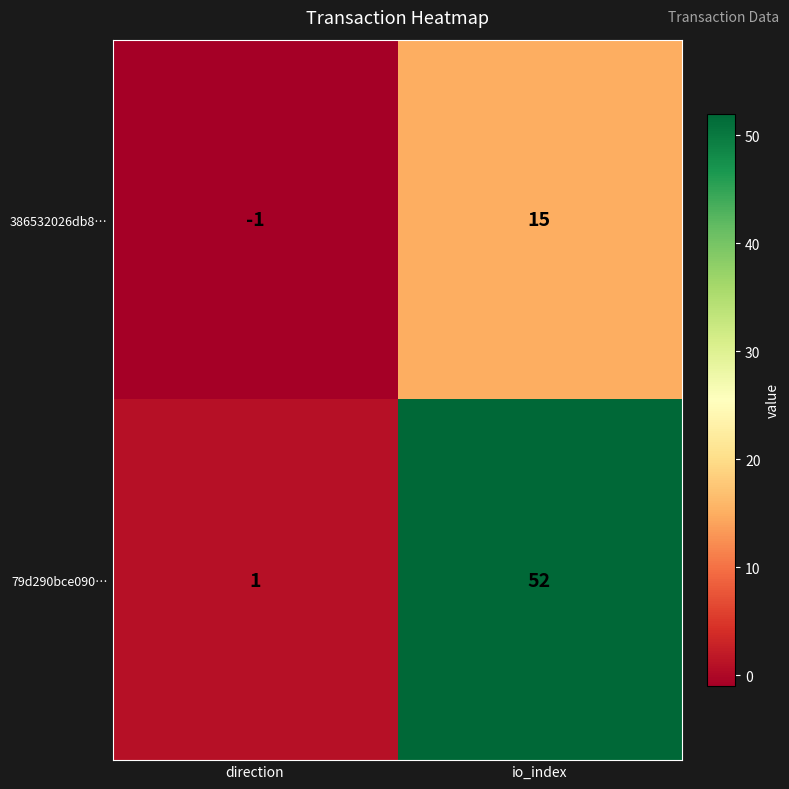

What is the sum of the 79d290bce090… values at direction and io_index?

53